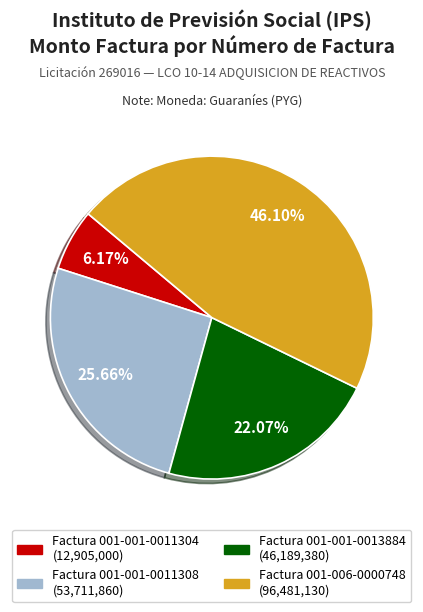

Is there a majority slice in this chart?

No